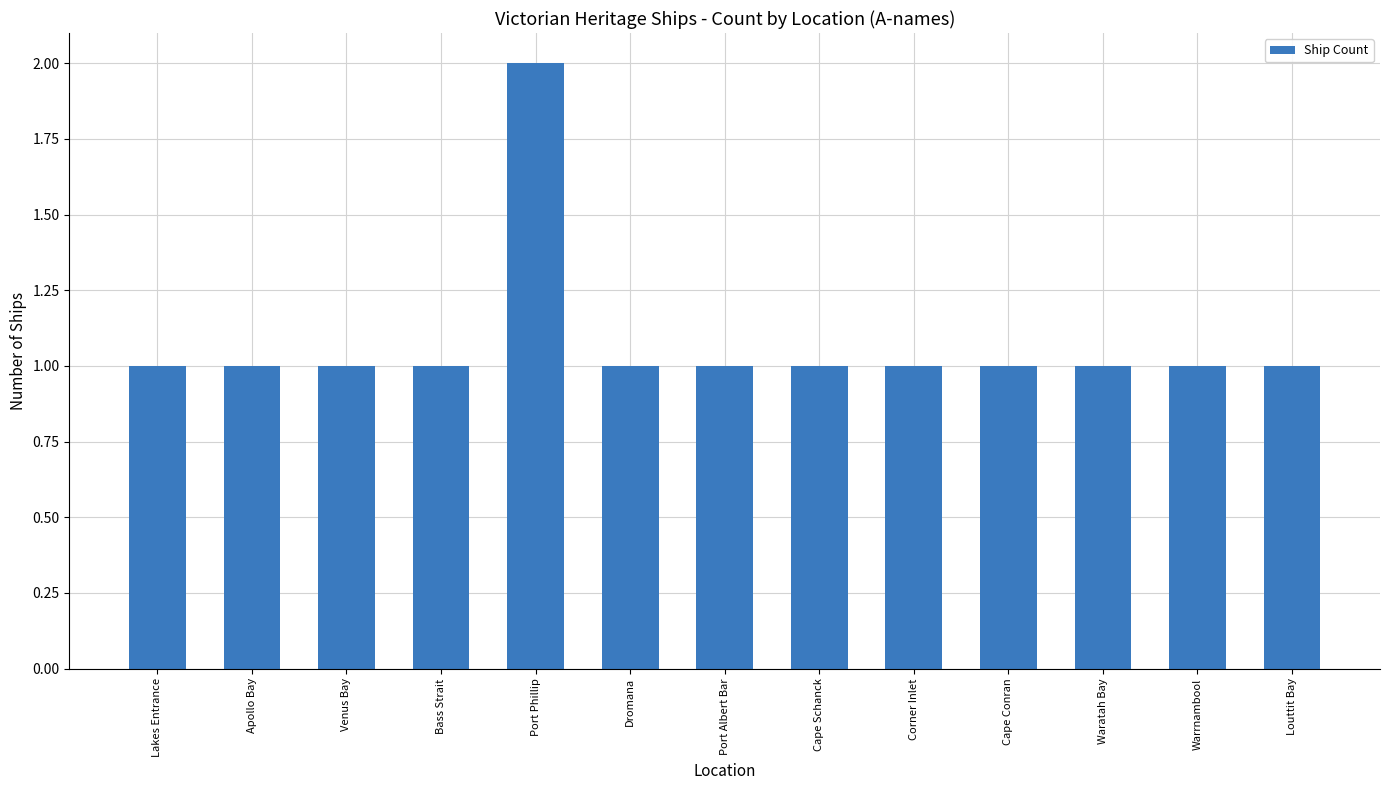

How many values are between 1 and 2?

13